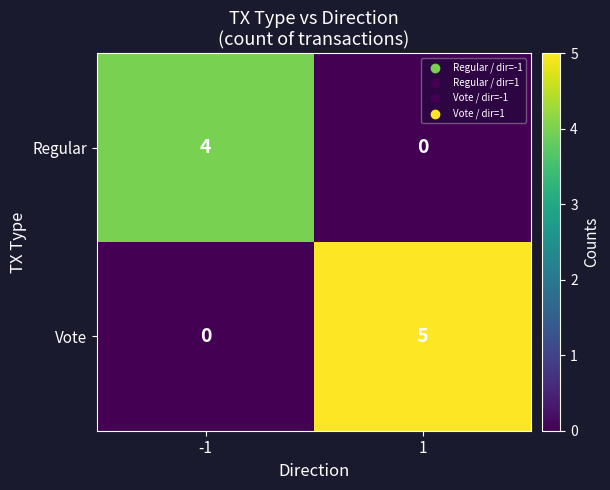

What is the total value across all series at 1?

5